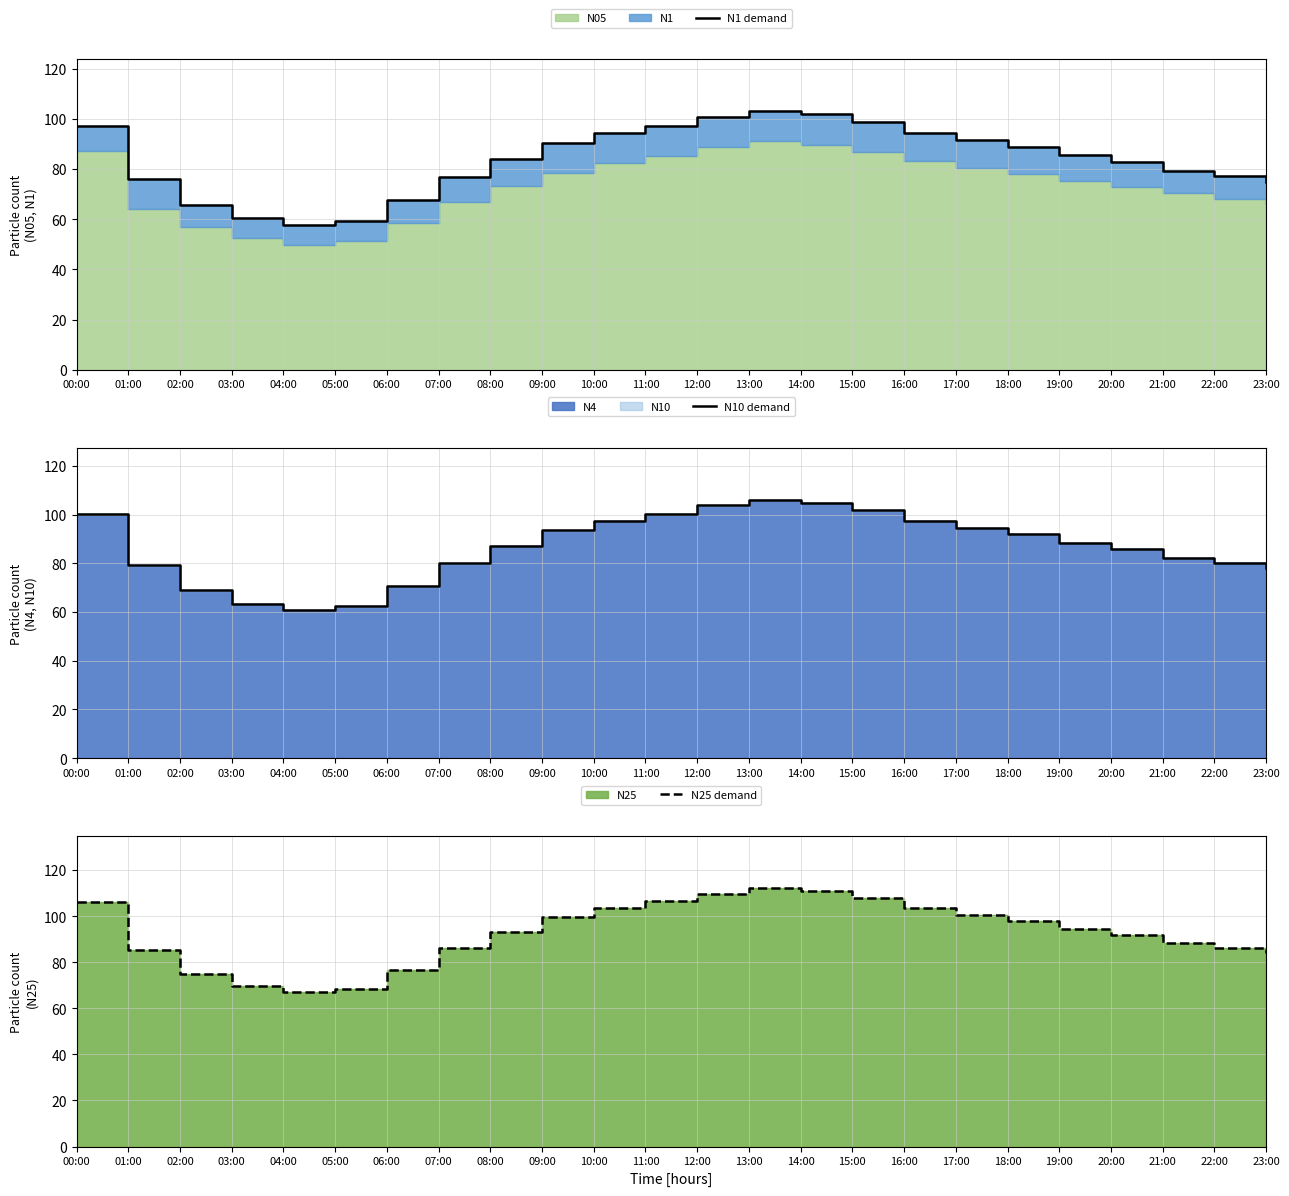

How many values in the N1 demand series are below 85?

12